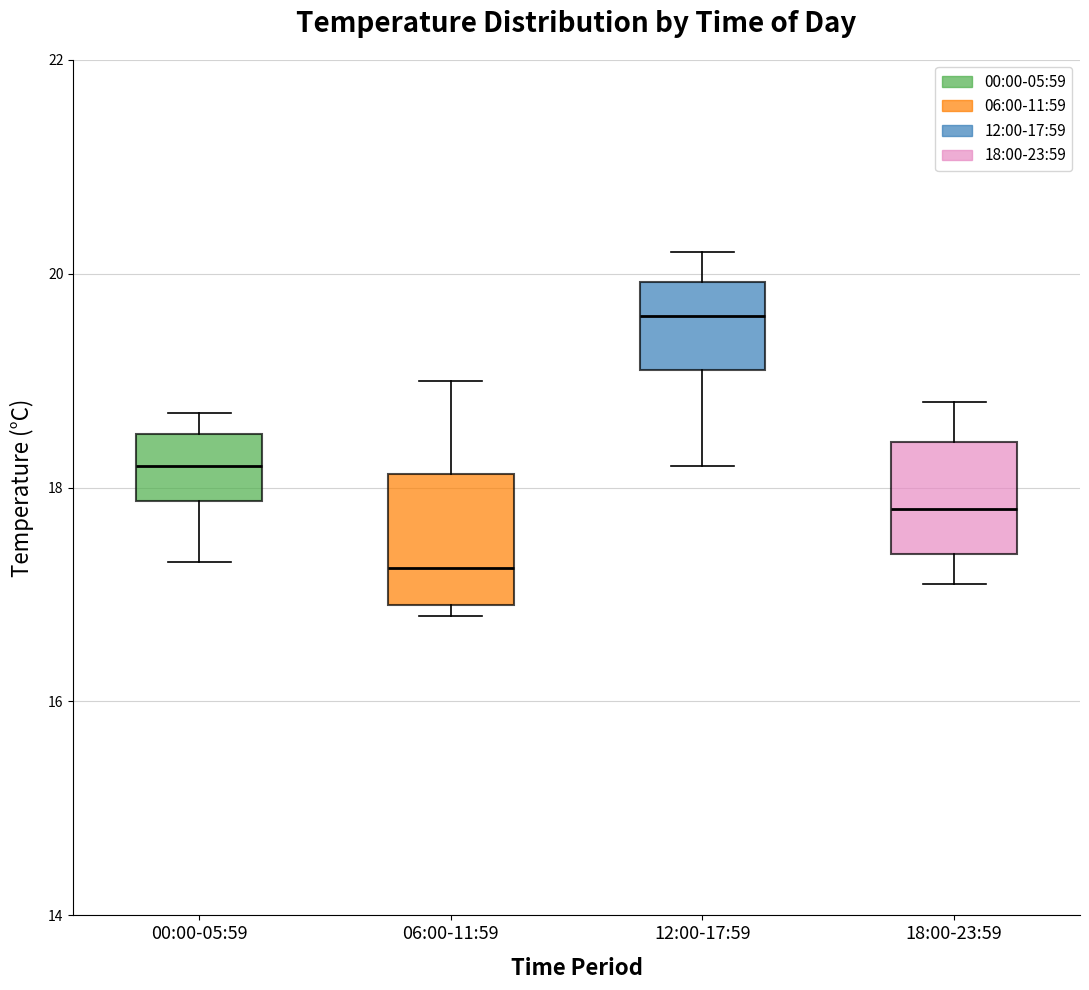

Reading left to right, transcribe this box plot: for each box, give where its median line is, the range the box spans, and where its two whiskers end, as read against the y-axis. The values are not printed on the chart, so give them approximately, as read against the axis.

00:00-05:59: median 18.2, box 17.8 to 18.6, whiskers 17.4 to 18.8
06:00-11:59: median 17.2, box 17.0 to 18.2, whiskers 16.8 to 19.0
12:00-17:59: median 19.6, box 19.2 to 20.0, whiskers 18.2 to 20.2
18:00-23:59: median 17.8, box 17.4 to 18.4, whiskers 17.2 to 18.8